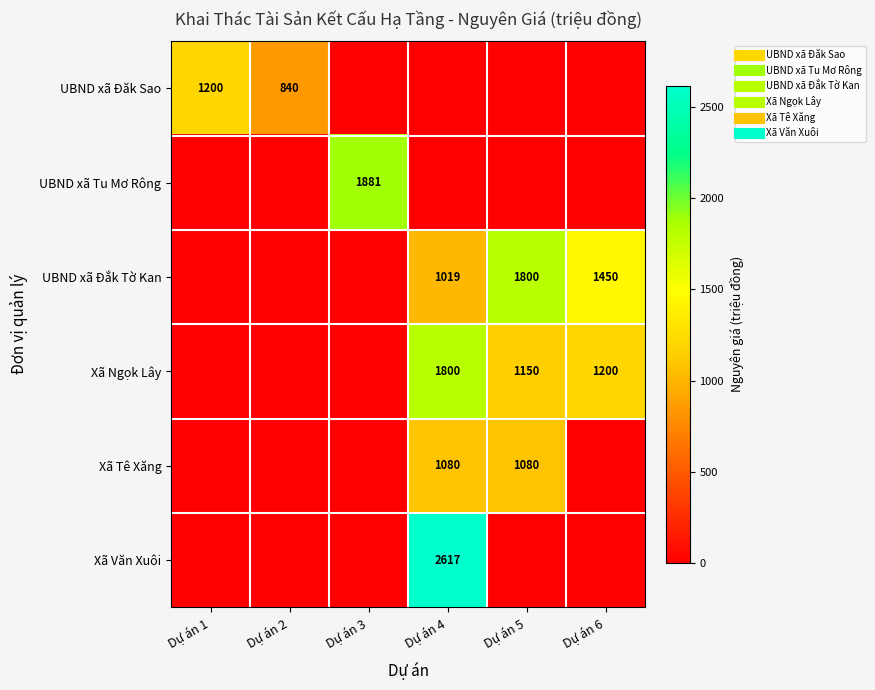

Between Dự án 2 and Dự án 3, which is larger?

Dự án 2